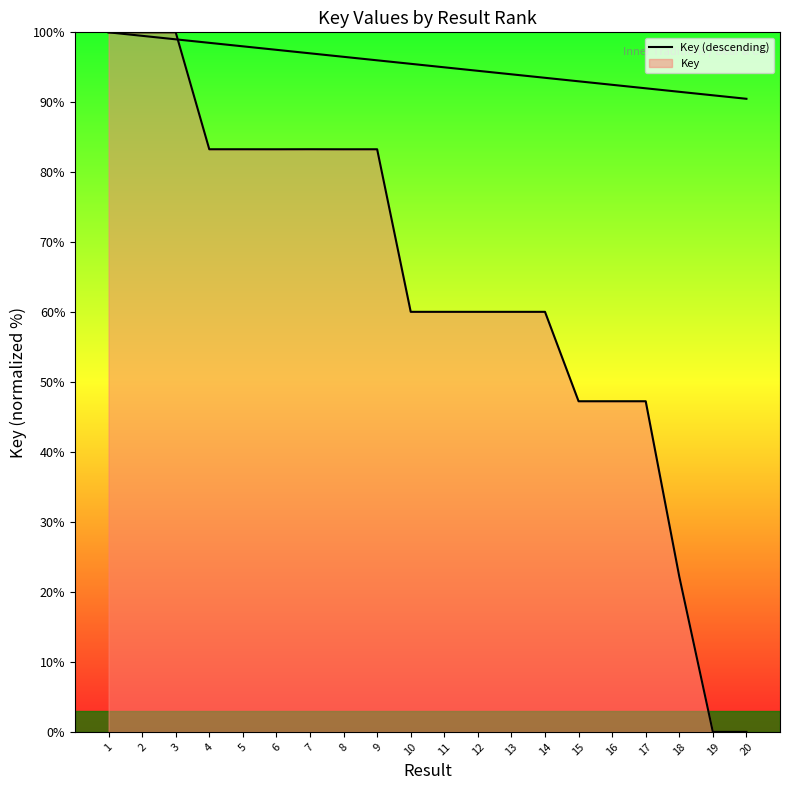

True or false: the data shows 63.9 at 15.

False